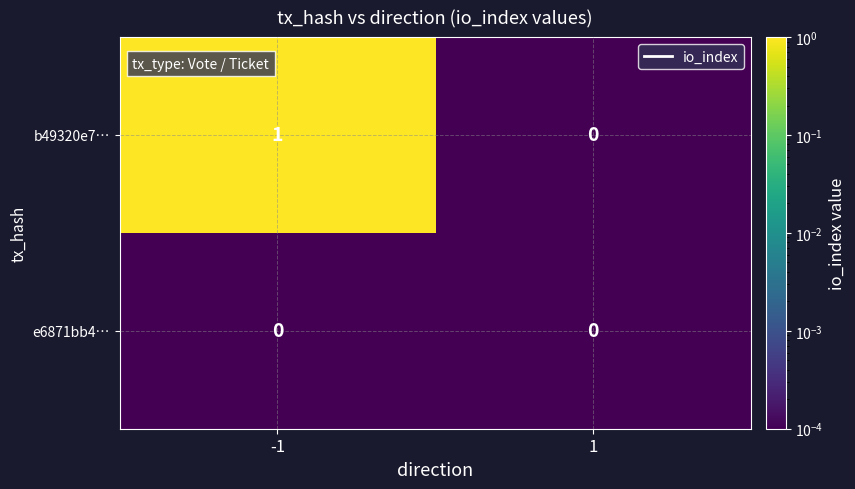

How many distinct data groups are displayed?

2